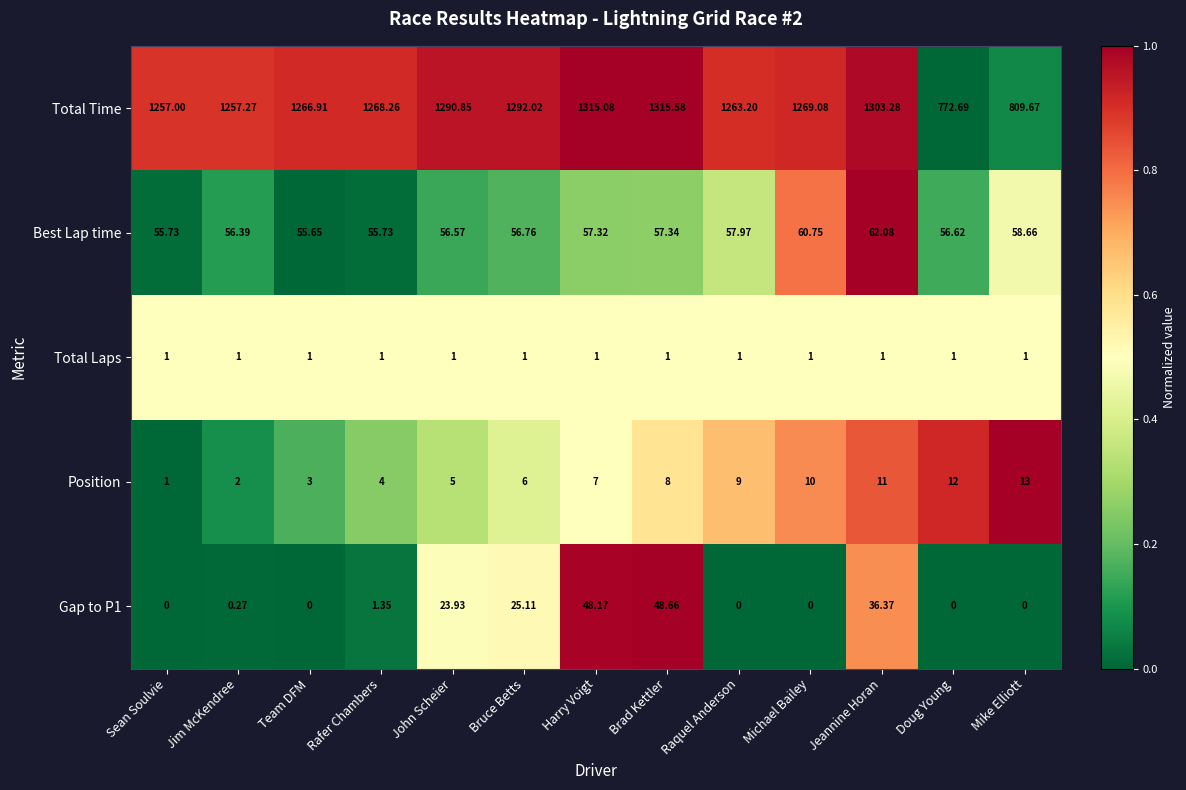

Which label corresponds to the largest value in the chart?

Brad Kettler